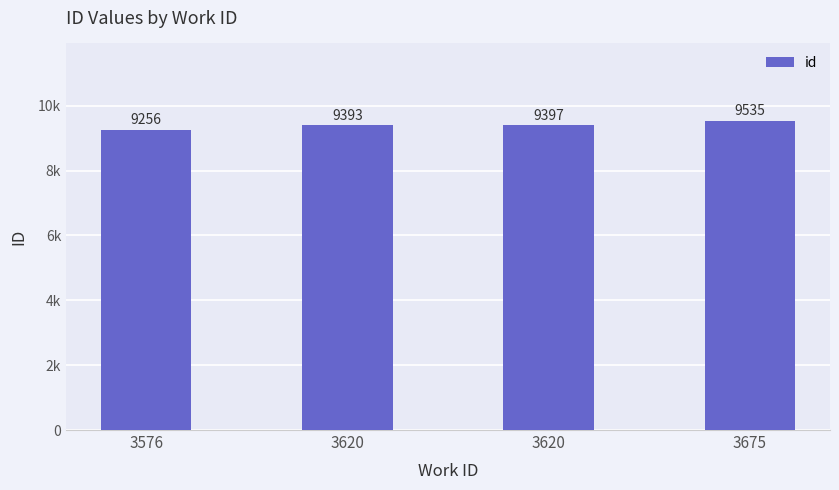

Are the bars grouped side by side (vs. stacked)?

No